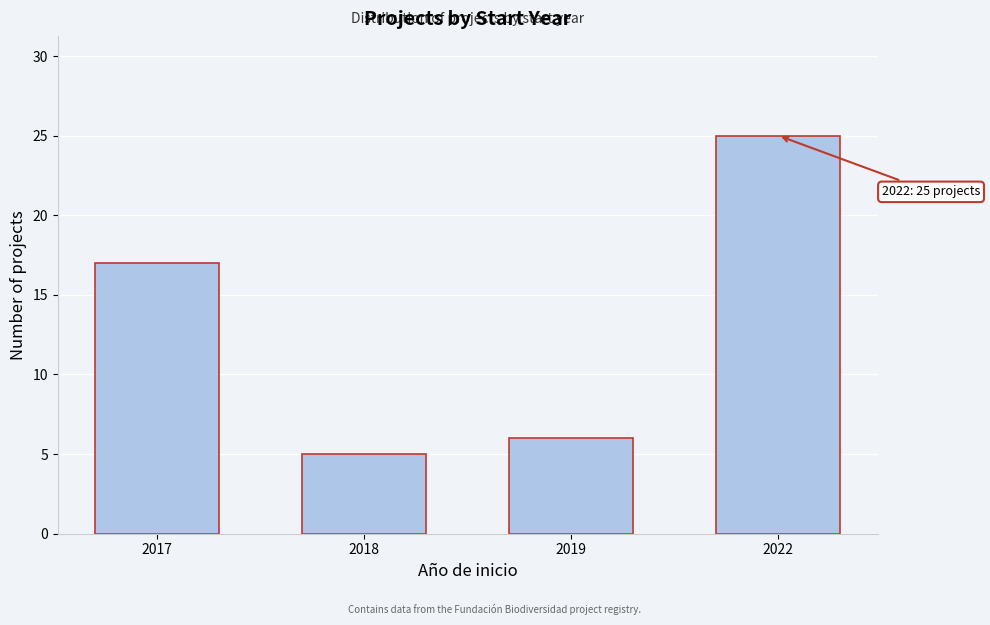

Reading right to left, what are all the values shown in this chart?

2022=25	2019=6	2018=5	2017=17